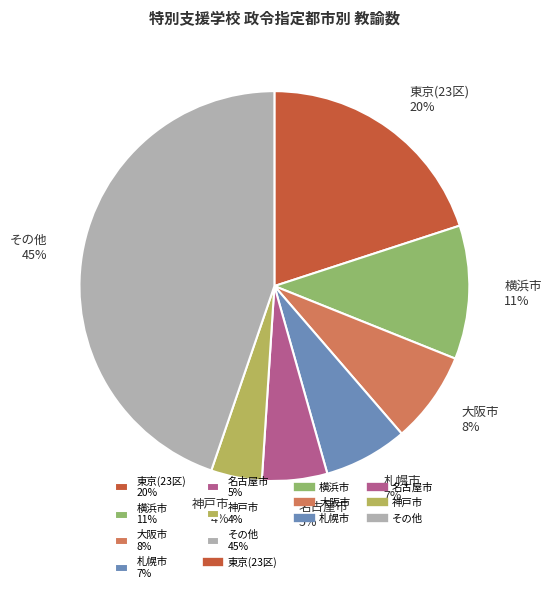

Count the number of slices in the pie.

7